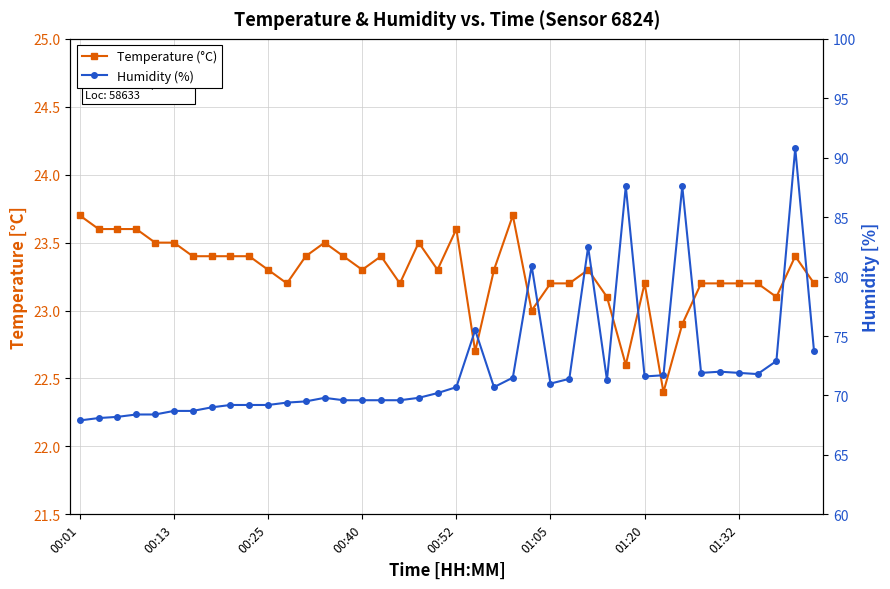

The value of Temperature (°C) at 8 is 38.7. True or false?

False